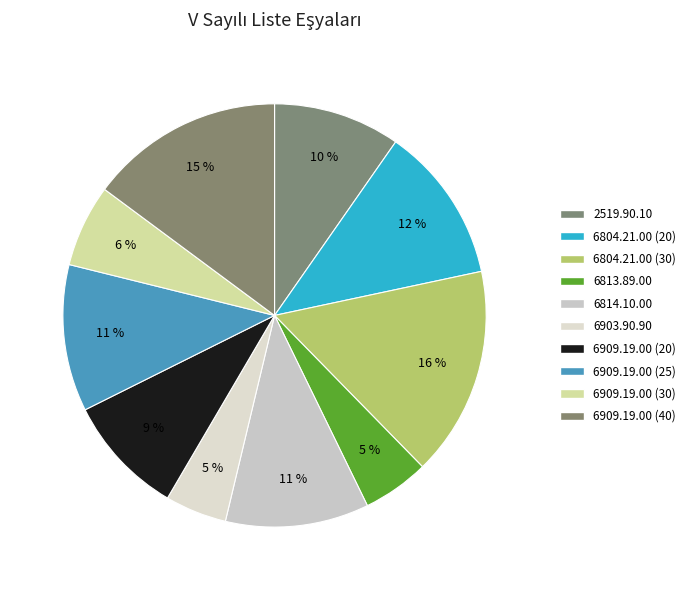

What is the largest slice in the pie chart?

6804.21.00 (30)